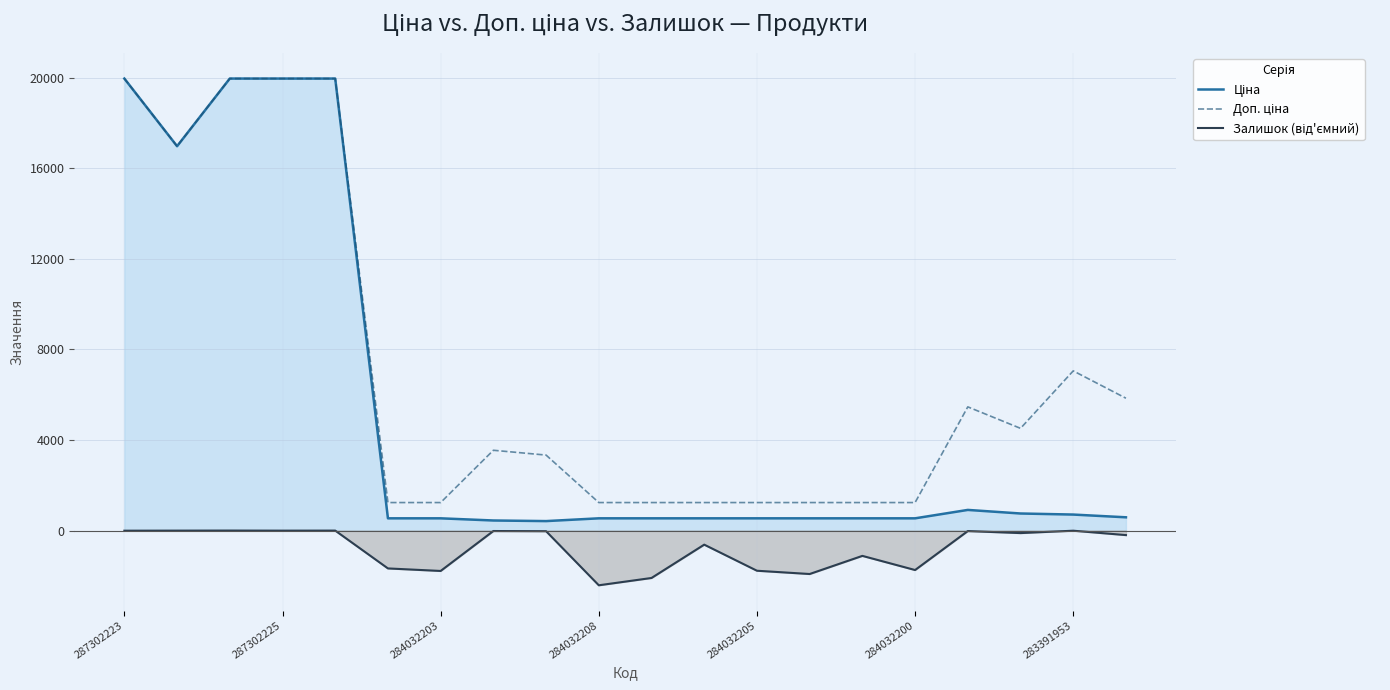

At which label does Доп. ціна reach its peak?

287302223